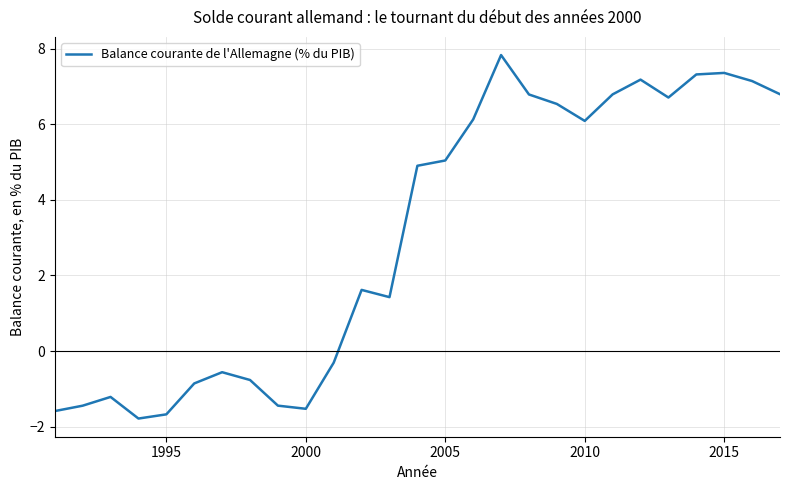

What is the maximum value shown in the chart?

7.8